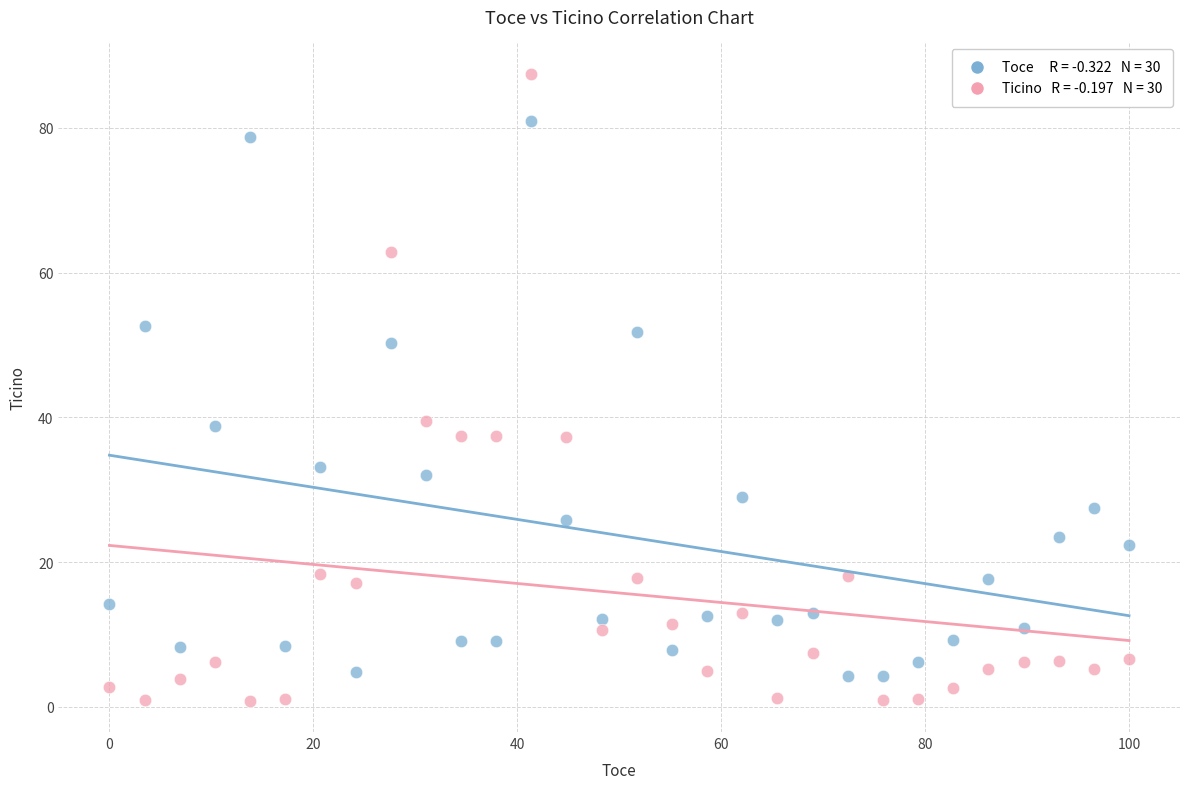

Across all data points, what is the range of Y values (max minus min)?

86.6